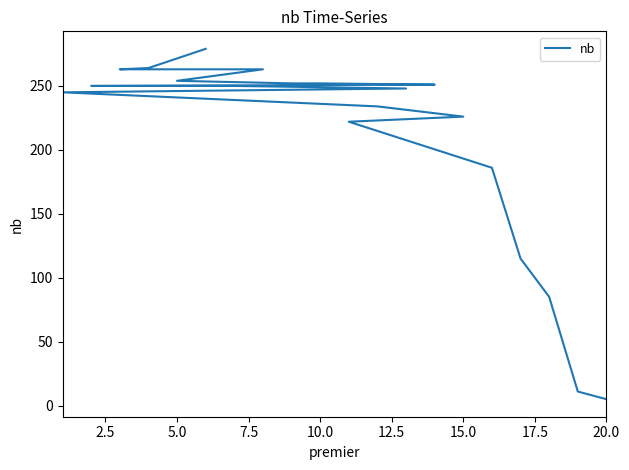

The value at 12.5 is 365. True or false?

False